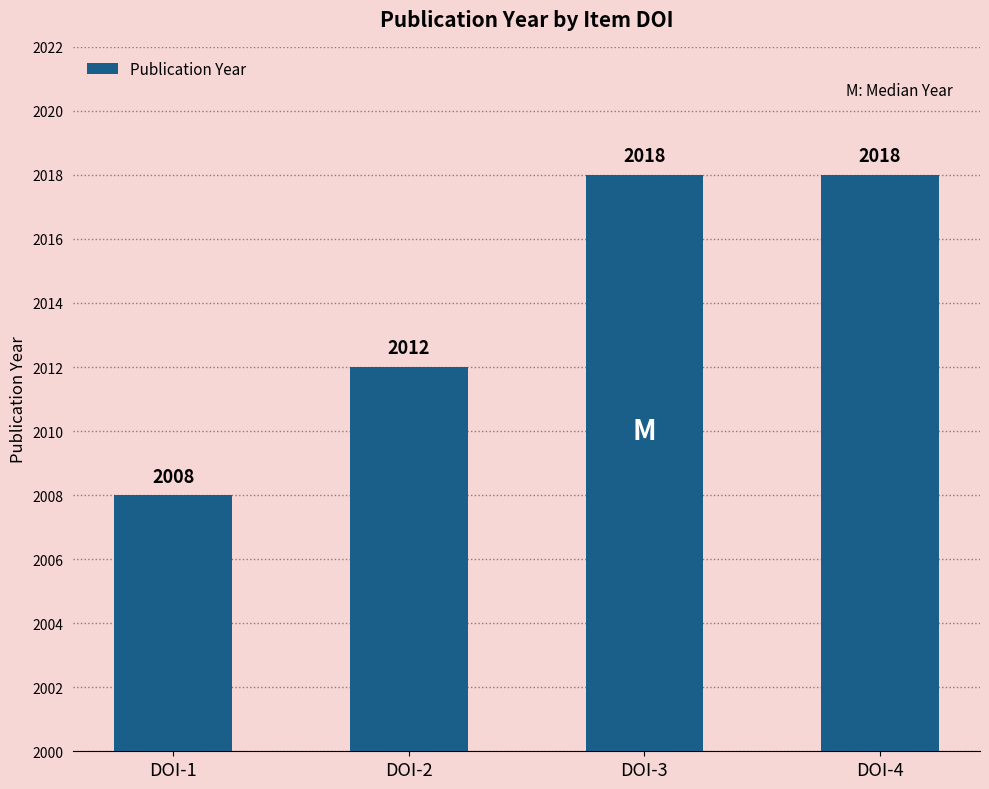

At which label is the value closest to 2013?

DOI-2